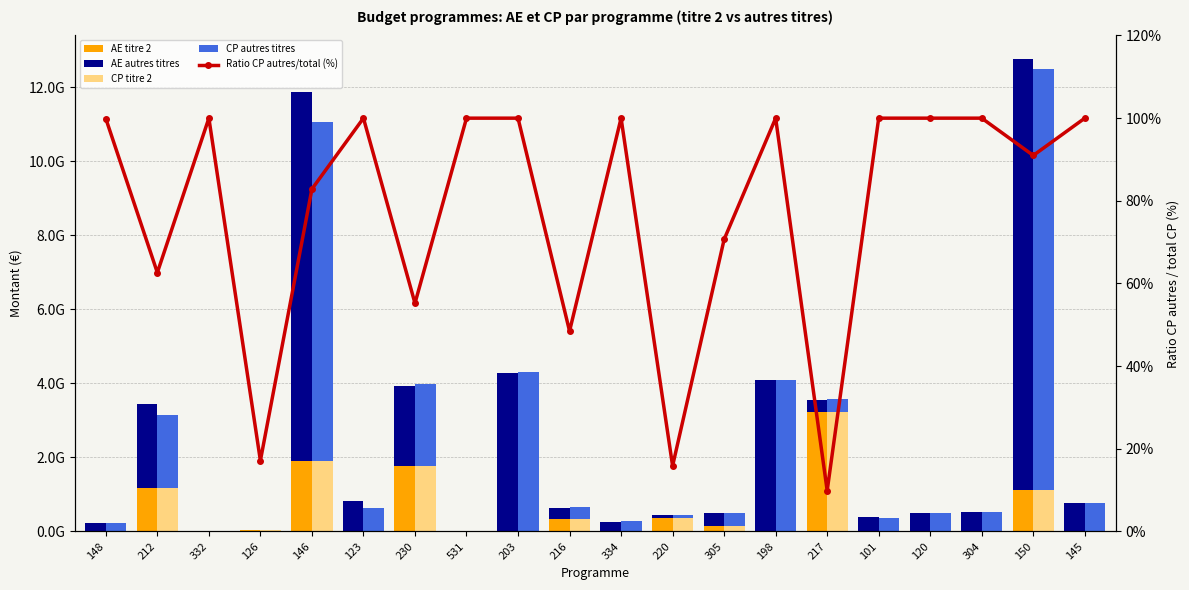

Is the value of CP titre 2 at 198 greater than the value of AE autres titres at 531?

No